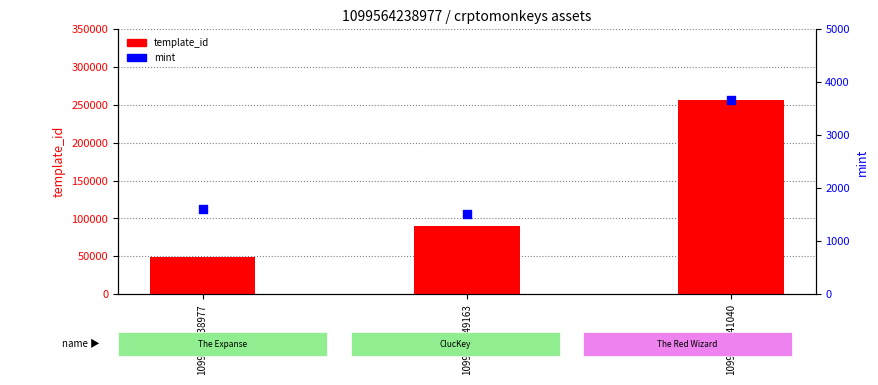

Which series has the widest spread of Y values?

template_id